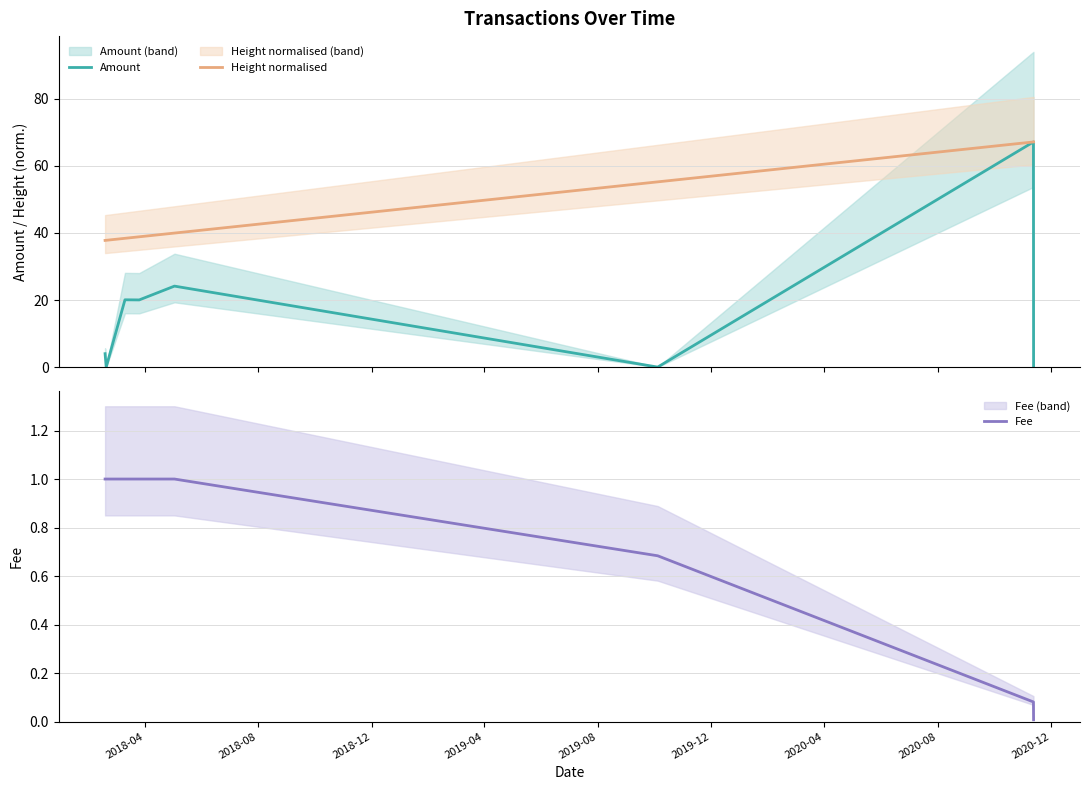

What is the label of the 1st point from the left?

2018-04